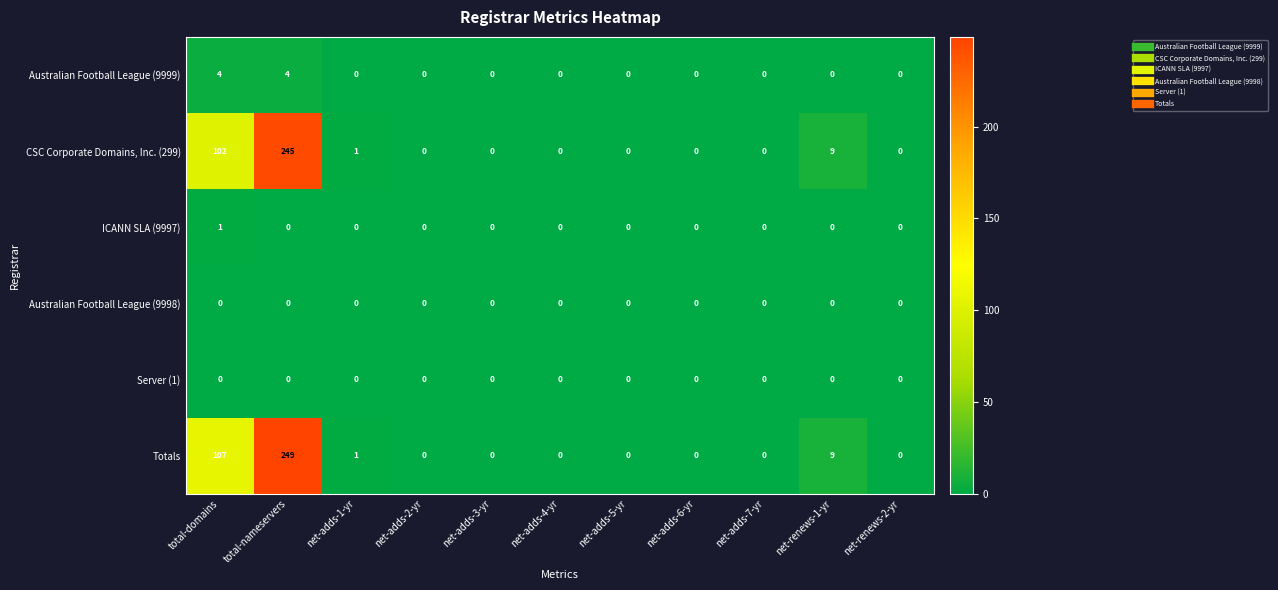

Which series changed the most between total-domains and net-renews-1-yr?

Totals